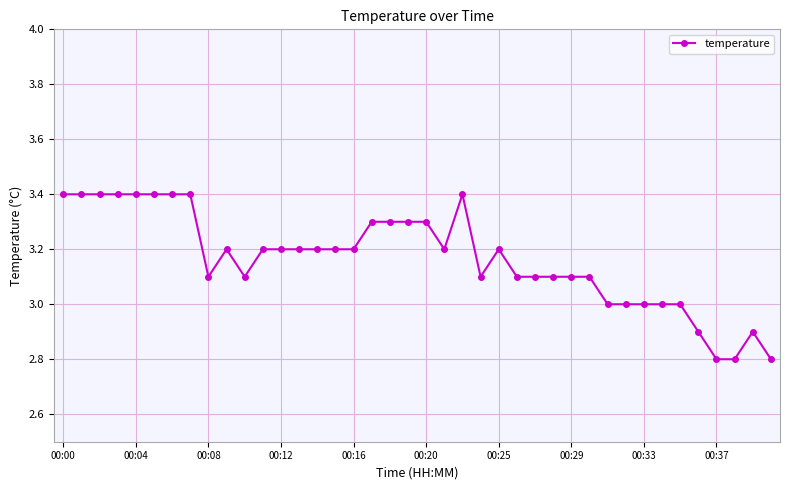

What is the greatest value displayed?

3.4